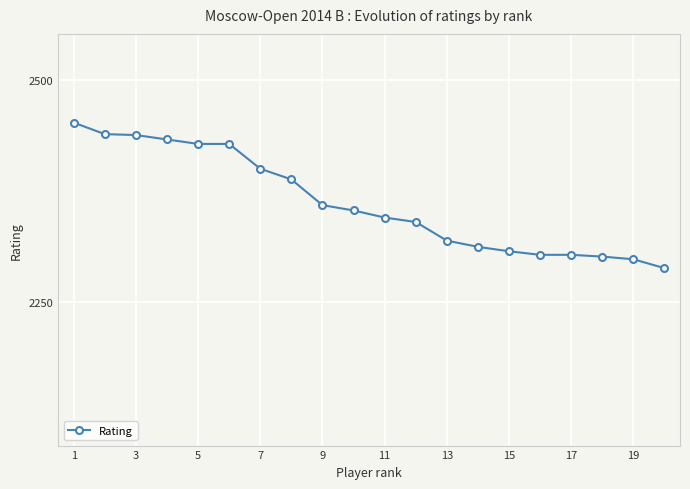

What is the value of the 7th point from the left?

2400